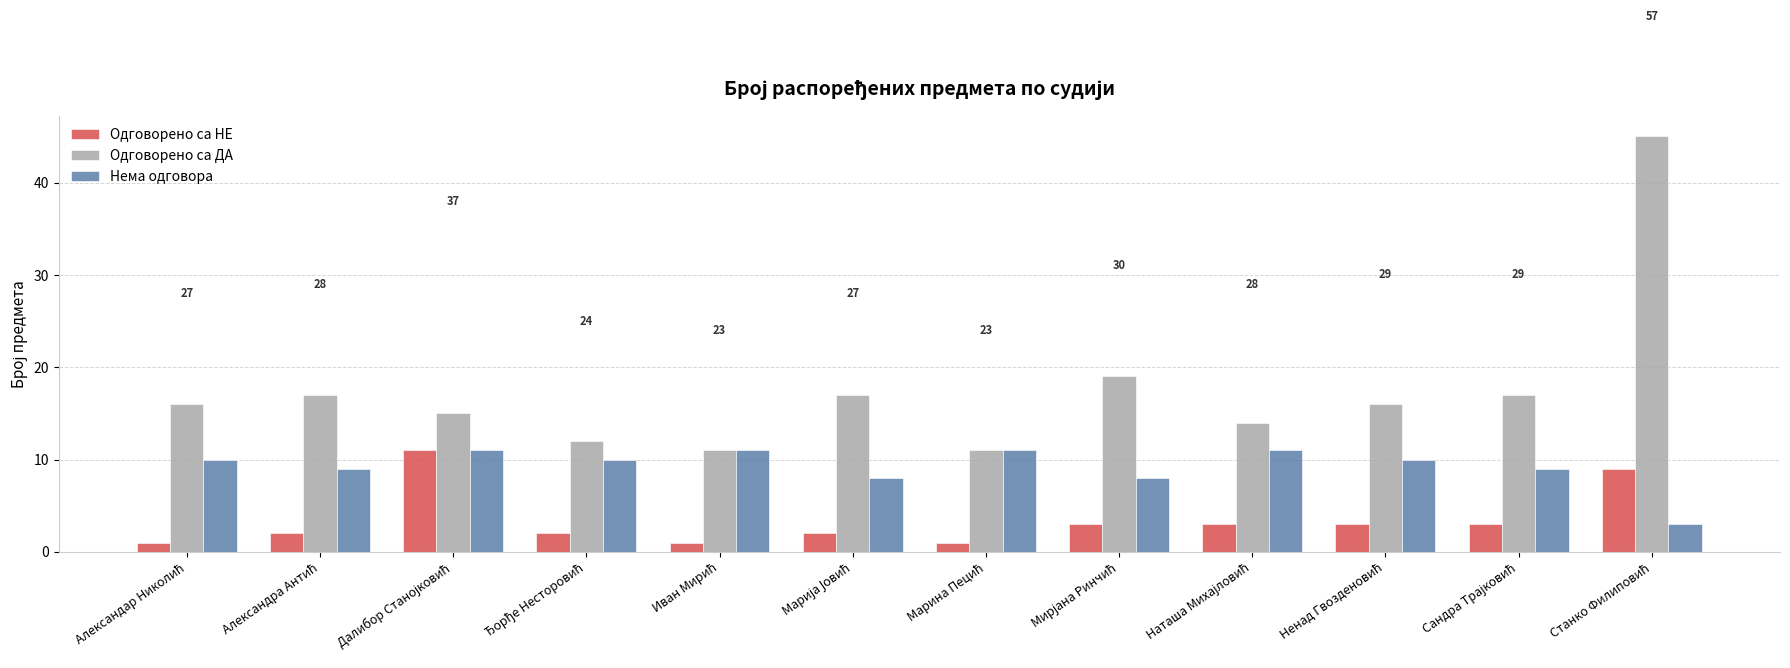

List the series in order of their overall mean, lowest first.

Одговорено са НЕ, Нема одговора, Одговорено са ДА